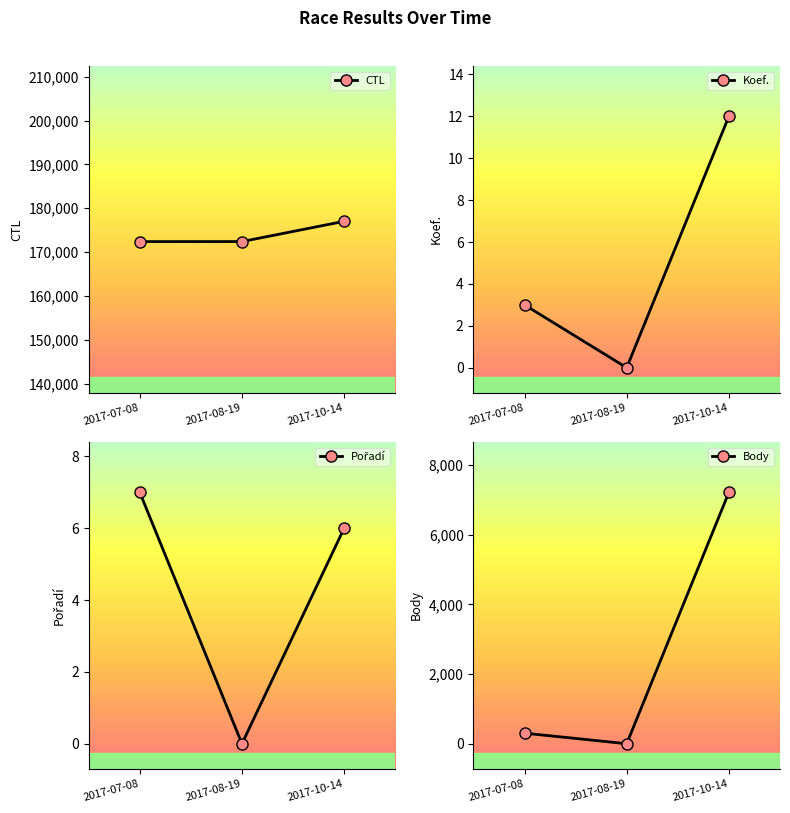

What position from the right is 2017-08-19?

2